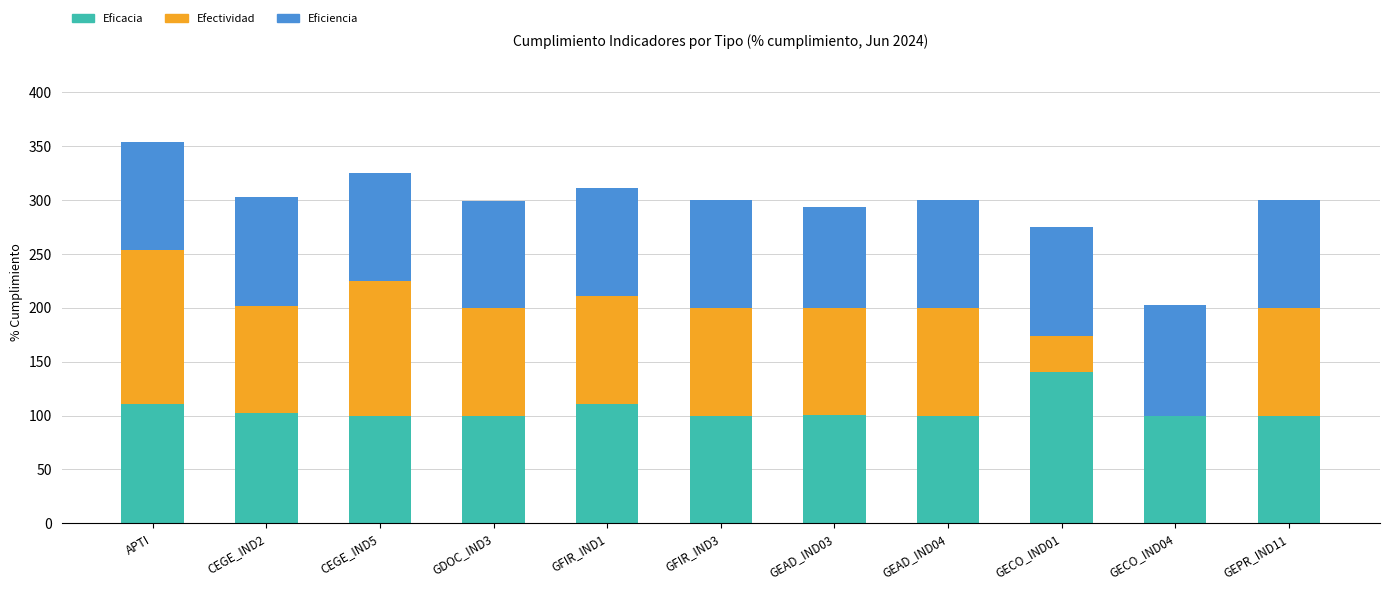

Which category has the highest value in the Eficacia series?

GECO_IND01